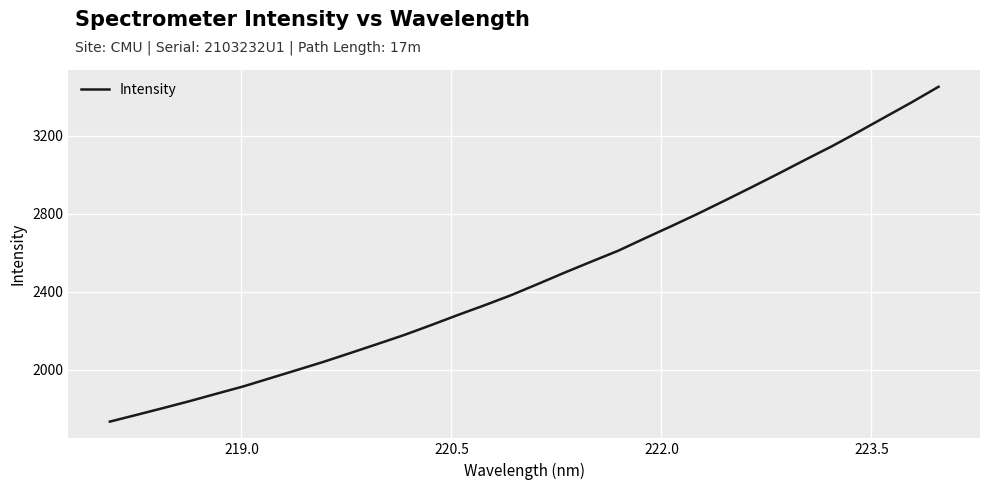

How many lines are shown in the chart?

1